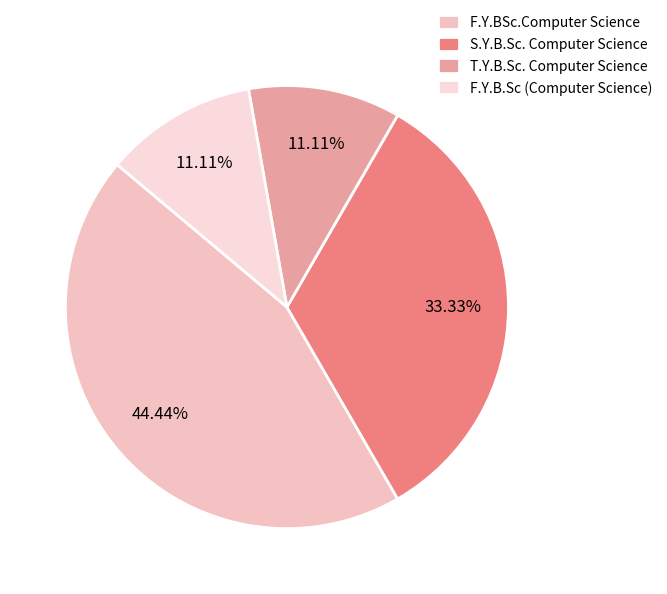

Do F.Y.BSc.Computer Science and S.Y.B.Sc. Computer Science together represent more than half of the pie?

Yes